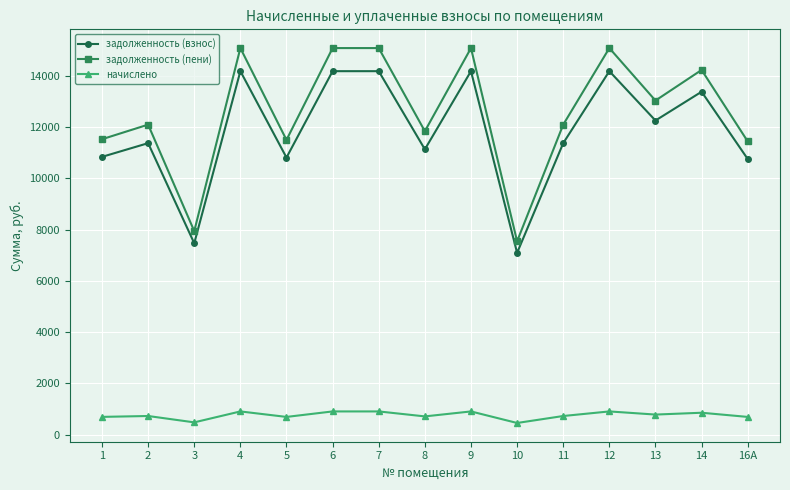

Rank the series at 13 from highest to lowest value.

задолженность (пени), задолженность (взнос), начислено